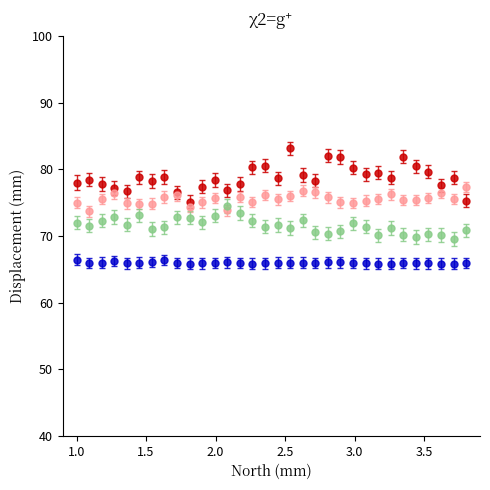

What is the maximum value shown in the chart?

83.1